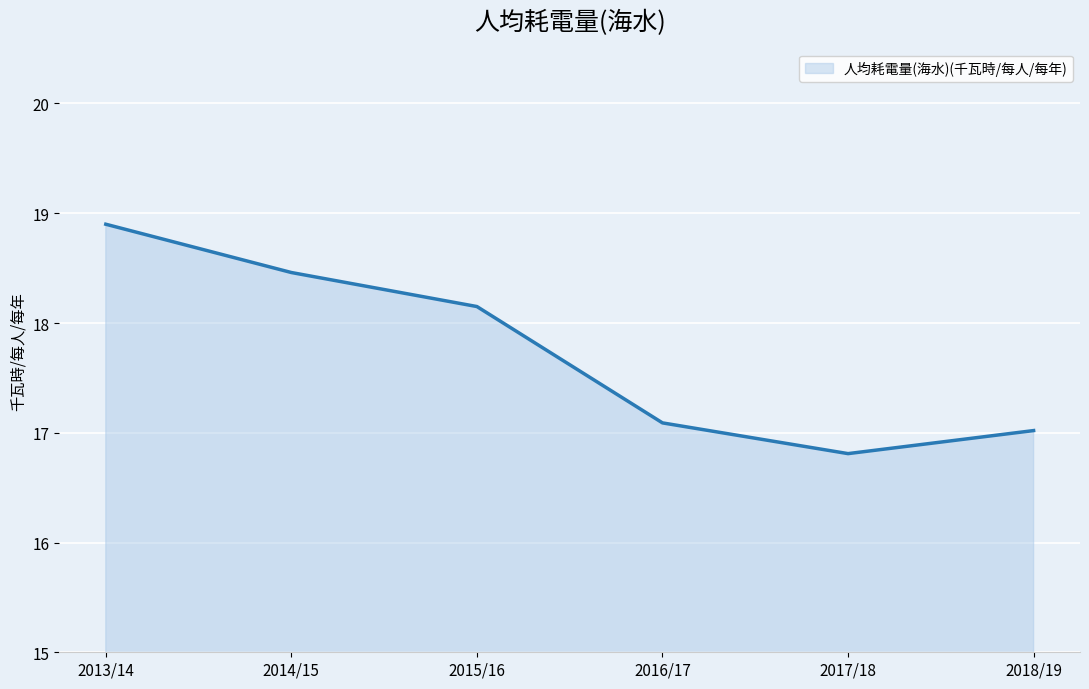

Which category has the lowest value across all series?

2017/18